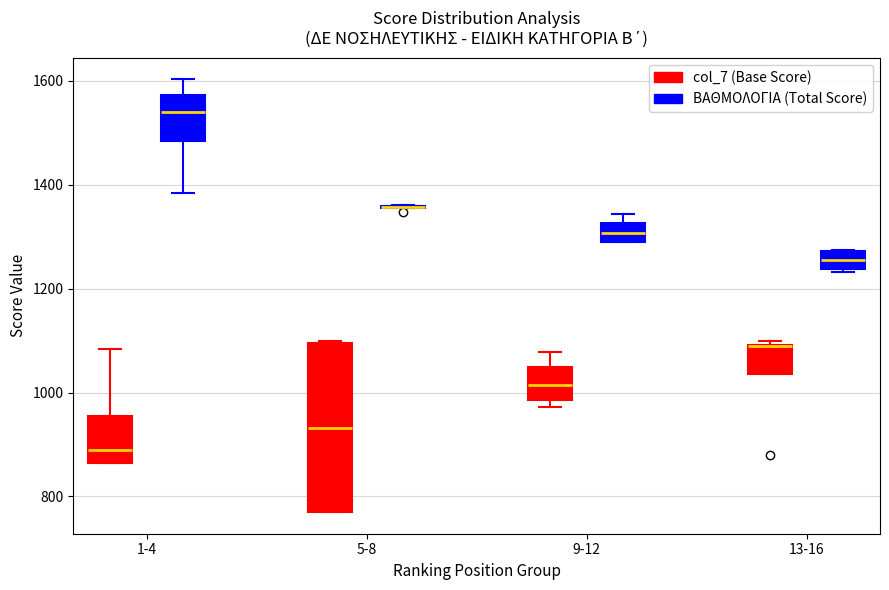

Reading left to right, transcribe this box plot: for each box, give where its median line is, the range the box spans, and where its two whiskers end, as read against the y-axis. The values are not printed on the chart, so give them approximately, as read against the axis.

1-4 (col_7 (Base Score)): median 880, box 860 to 960, whiskers 860 to 1080
1-4 (ΒΑΘΜΟΛΟΓΙΑ (Total Score)): median 1540, box 1480 to 1580, whiskers 1380 to 1600
5-8 (col_7 (Base Score)): median 940, box 780 to 1100, whiskers 780 to 1100
5-8 (ΒΑΘΜΟΛΟΓΙΑ (Total Score)): box collapsed to a line at 1360, whiskers 1360 to 1360
9-12 (col_7 (Base Score)): median 1020, box 980 to 1040, whiskers 980 (just below the box's lower edge) to 1080
9-12 (ΒΑΘΜΟΛΟΓΙΑ (Total Score)): median 1300 (inside the box), box 1300 to 1320, whiskers 1280 to 1340
13-16 (col_7 (Base Score)): median 1080 (drawn on the box's upper edge), box 1040 to 1100, whiskers 1040 to 1100 (just above the box's upper edge)
13-16 (ΒΑΘΜΟΛΟΓΙΑ (Total Score)): median 1260, box 1240 to 1280, whiskers 1240 to 1280